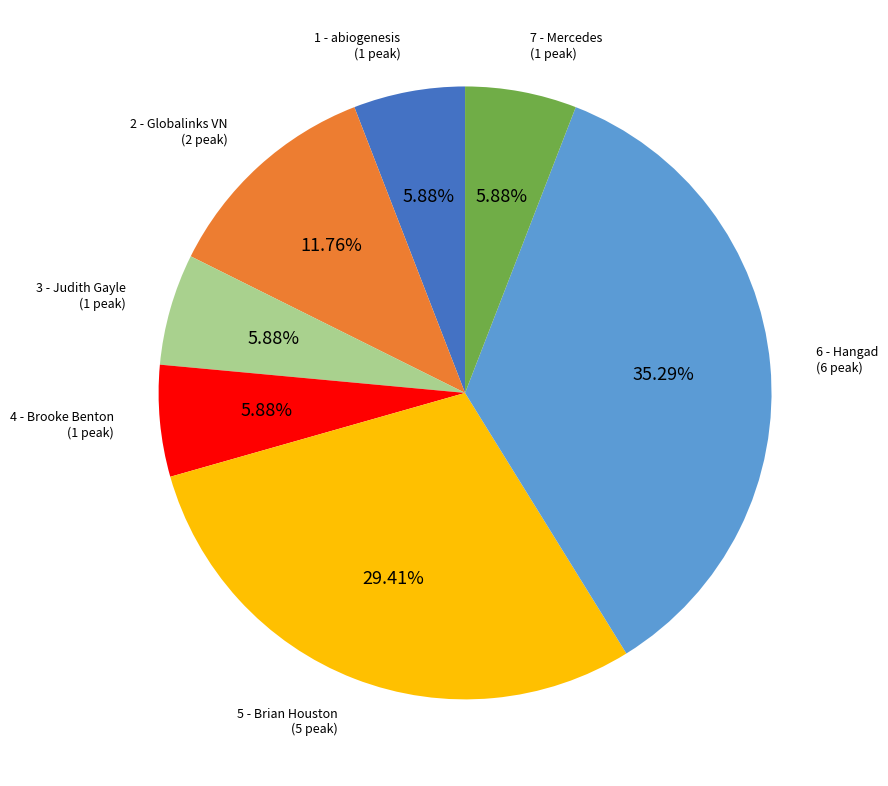

How many slices are in this pie chart?

7